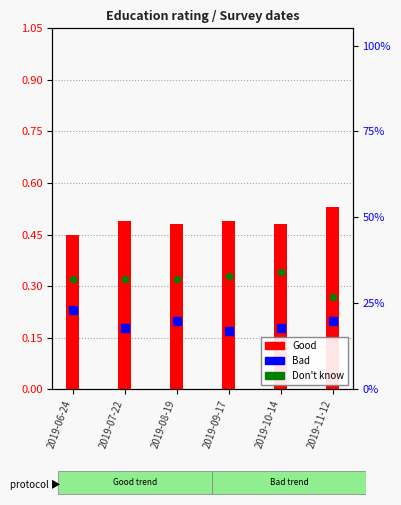

Is the value of Good at 2019-07-22 greater than the value of Bad at 2019-10-14?

Yes